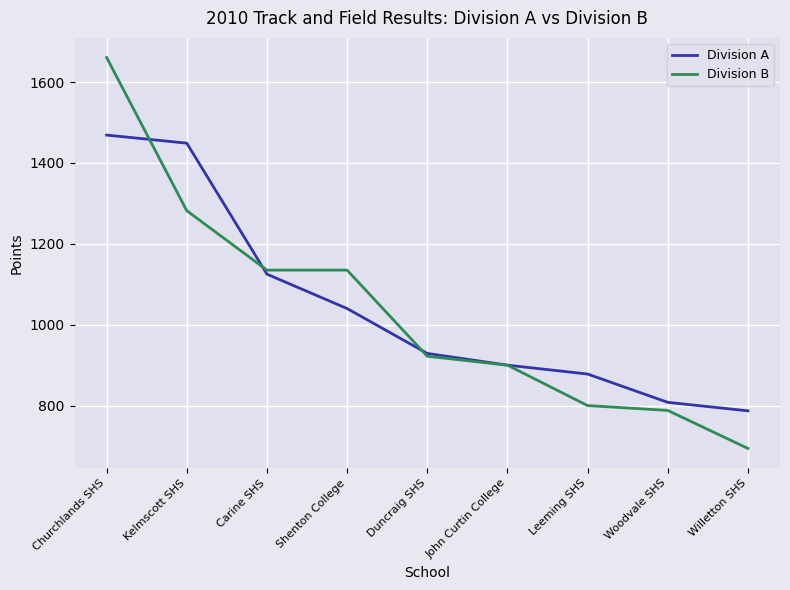

What position from the left is Willetton SHS?

9